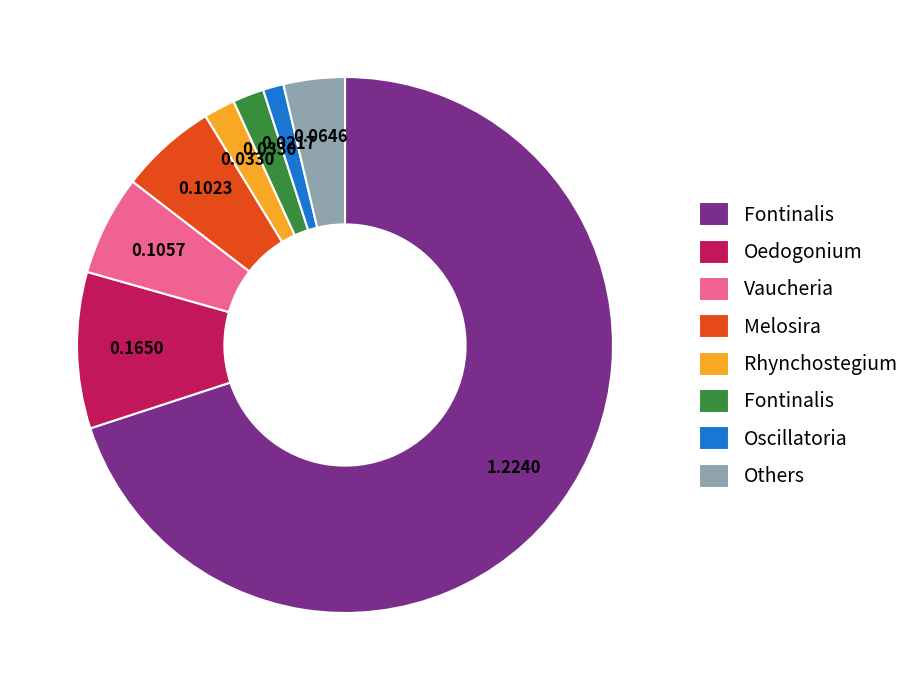

How many slices are in this pie chart?

8